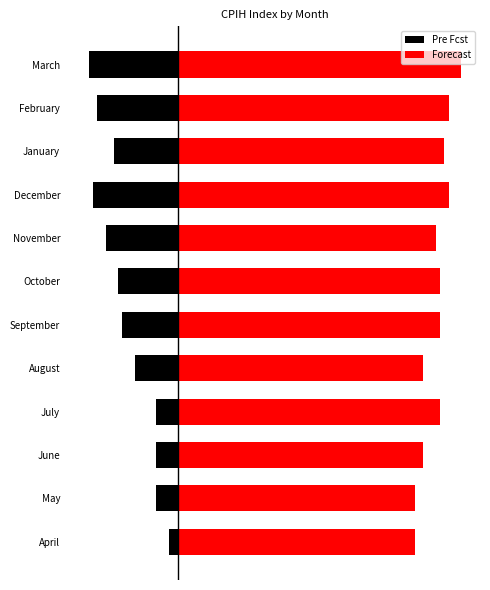

What is the value of the Forecast bar at the 7th from the left?

6.2